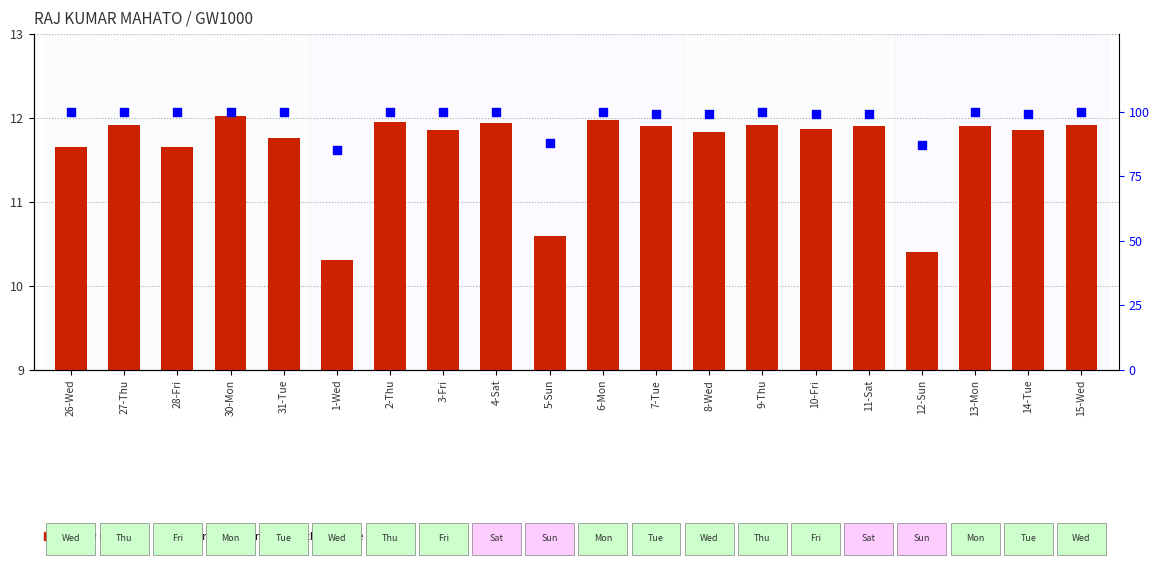

Which series has the widest spread of Y values?

percentile rank within the sample